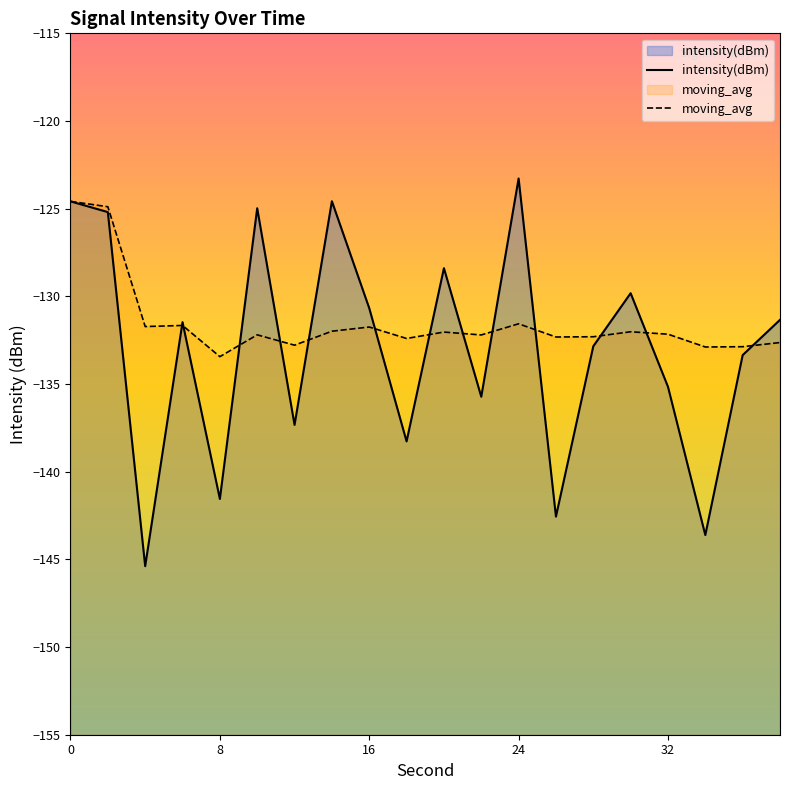

Reading left to right, list all the values displayed in this chart.

intensity(dBm): -124.6	-125.2	-145.4	-131.5	-141.6	-125.0	-137.3	-124.6	-130.7	-138.3	-128.4	-135.7	-123.3	-142.6	-132.8	-129.8	-135.2	-143.6	-133.4	-131.3
moving_avg: -124.6	-124.9	-131.7	-131.7	-133.4	-132.2	-132.8	-132.0	-131.7	-132.4	-132.0	-132.2	-131.6	-132.3	-132.3	-132.0	-132.2	-132.9	-132.9	-132.6